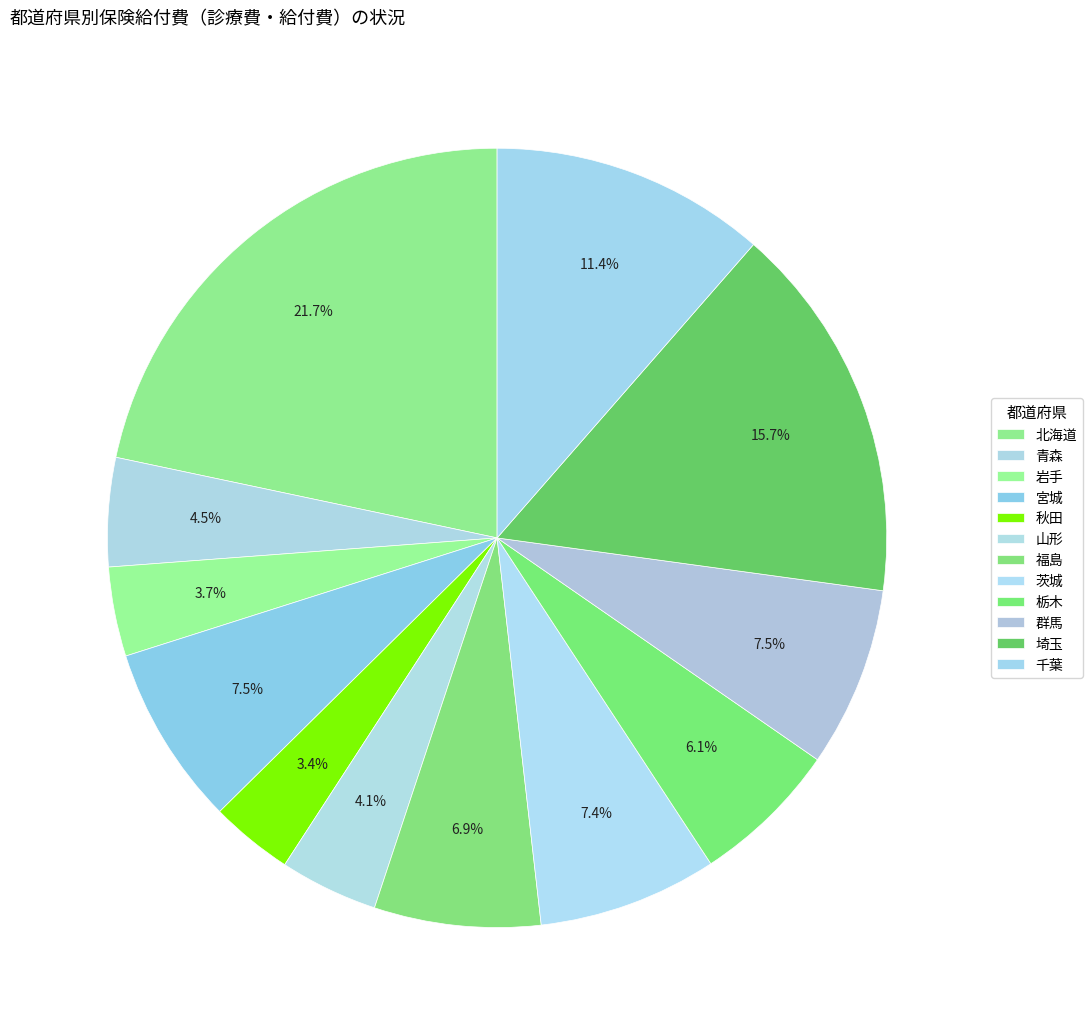

Which has a higher value, 群馬 or 福島?

群馬